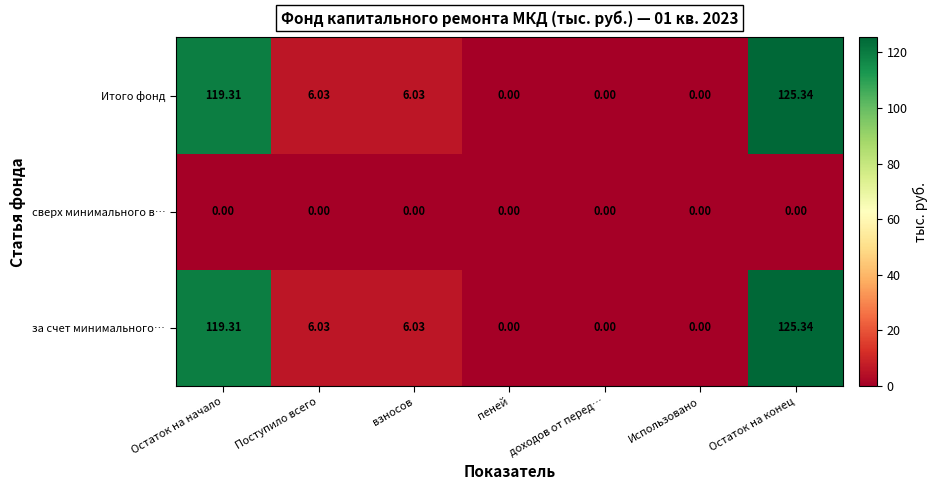

Which category has the highest value in the Итого фонд series?

Остаток на конец